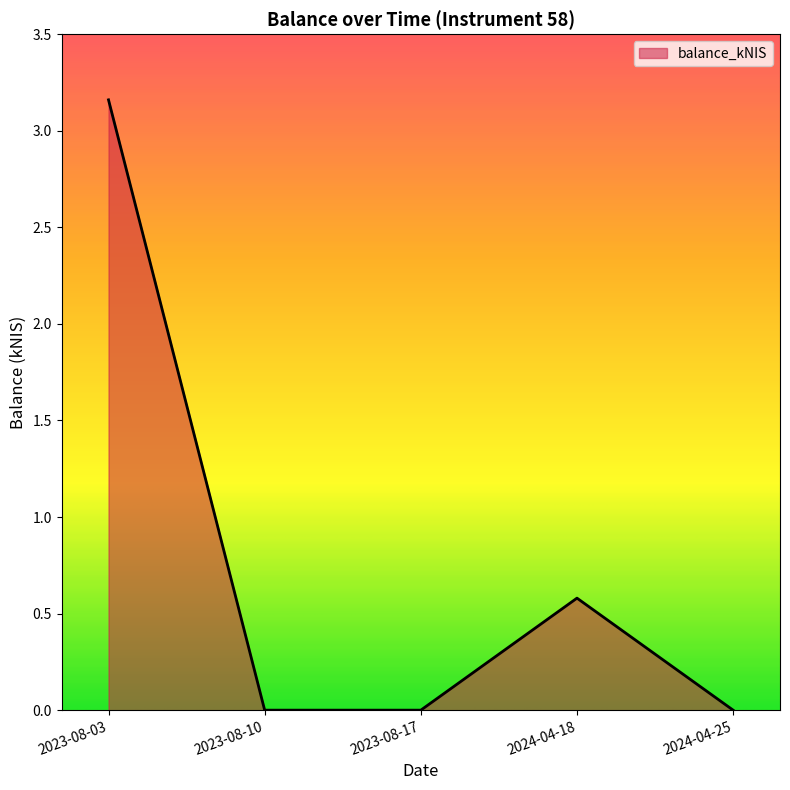

What position from the right is 2024-04-25?

1